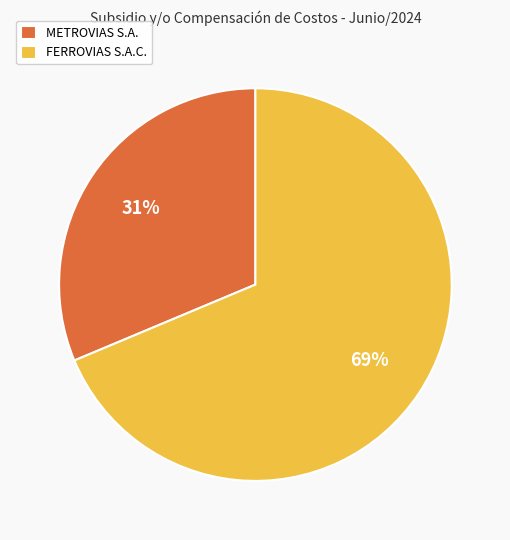

To the nearest percent, what is the average slice percentage?

50%